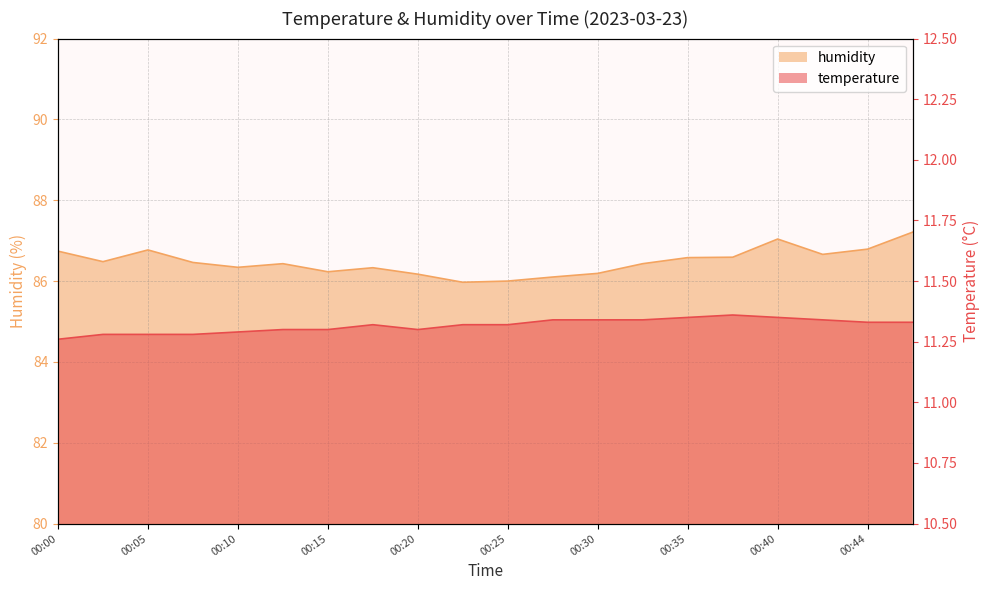

How many values in the humidity series are below 86?

1